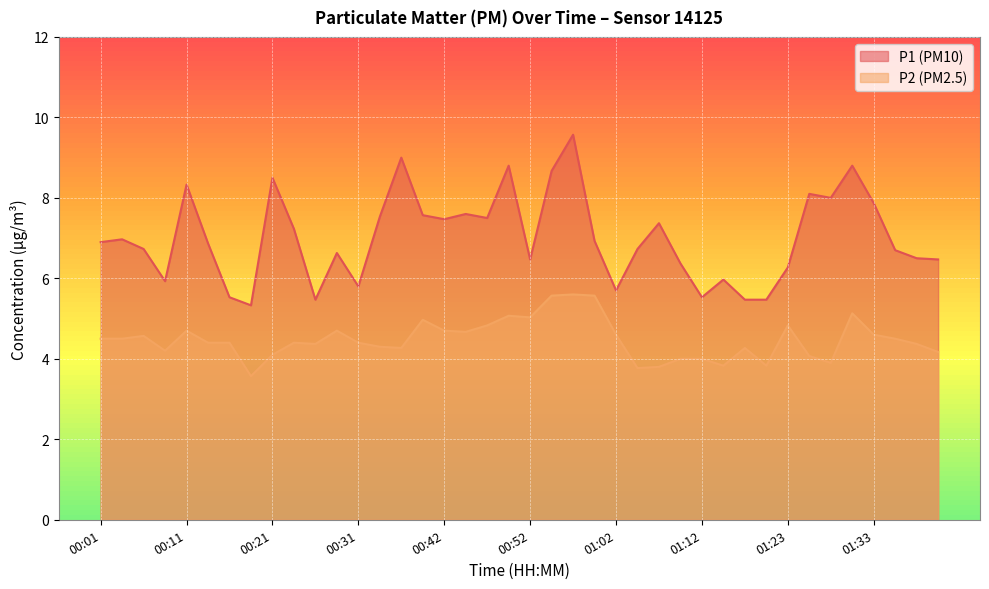

What is the value of the P1 point at the 32nd from the left?

5.5